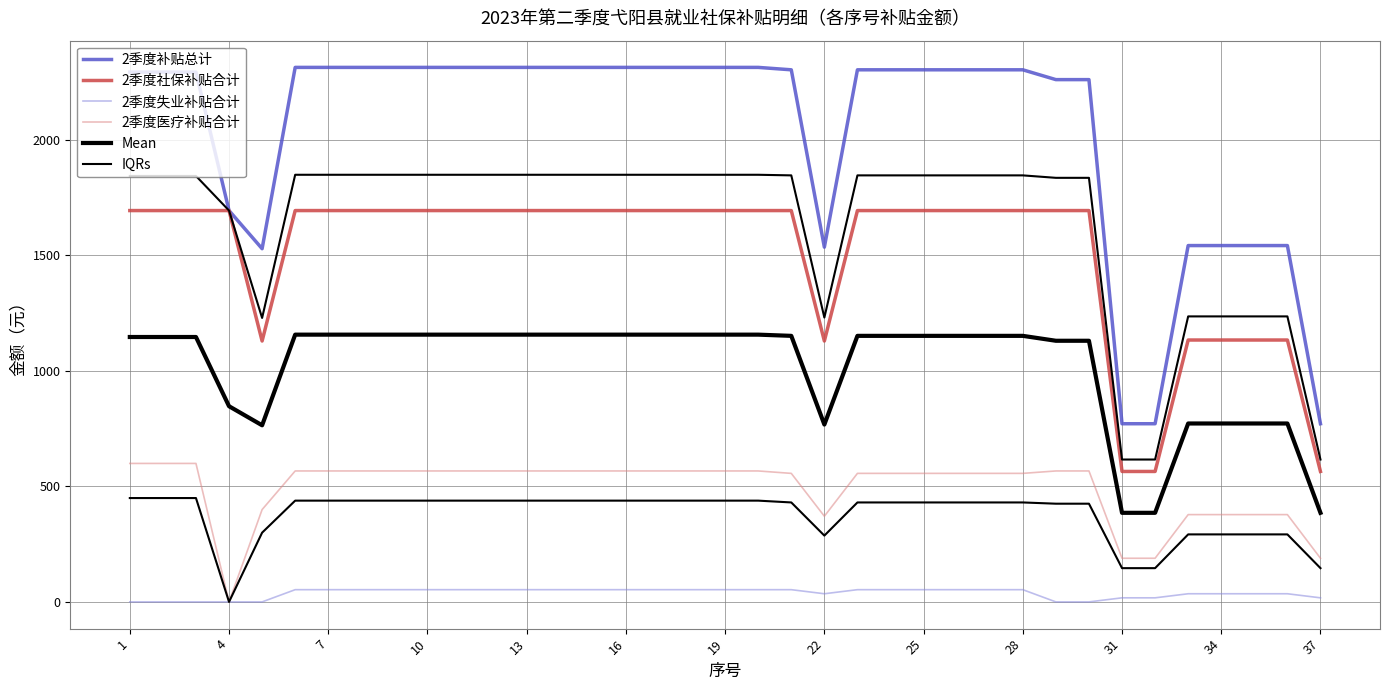

Is the value of 2季度失业补贴合计 at 20 greater than the value of 2季度补贴总计 at 1?

No